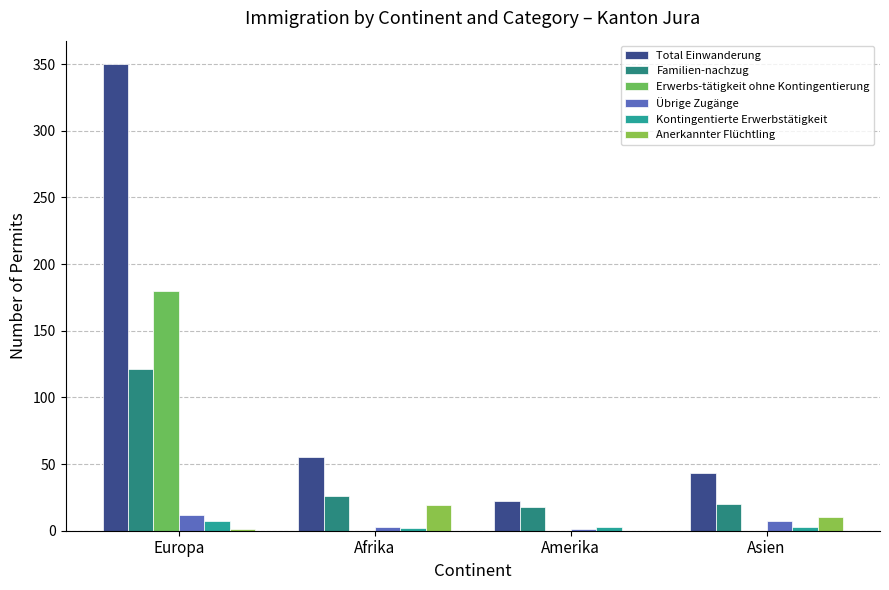

The value of Übrige Zugänge at Amerika is 1. True or false?

True